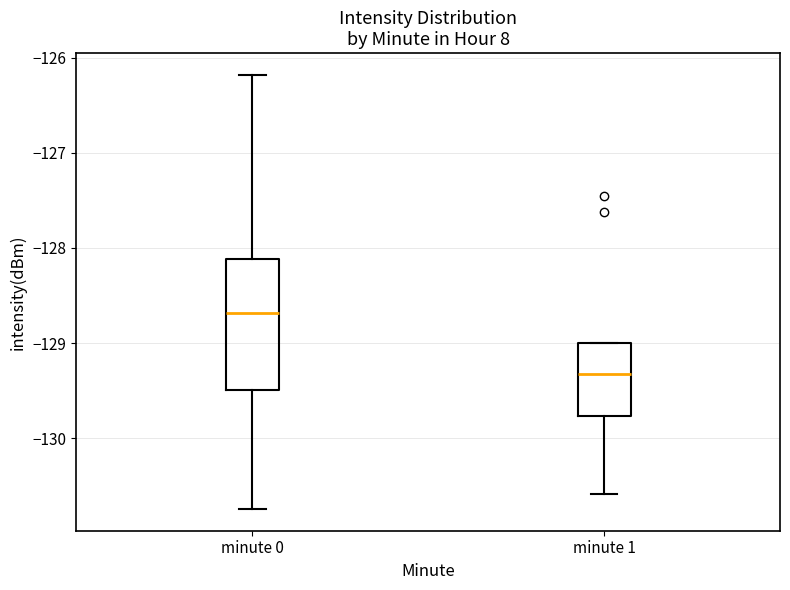

Which box has the highest median line?

minute 0